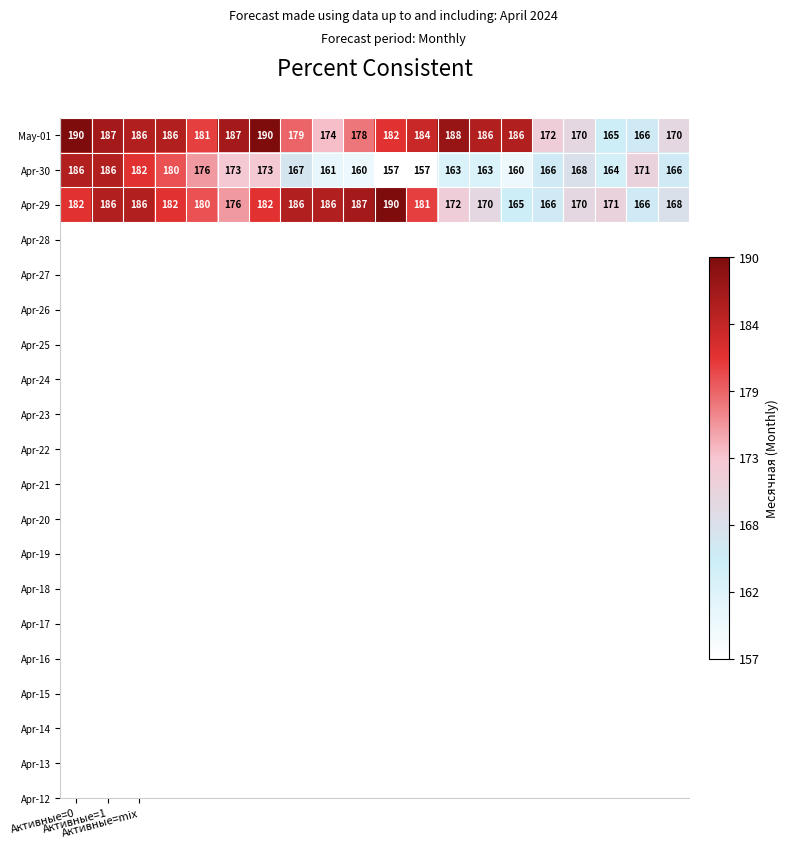

What is the difference between the maximum and minimum values in the May-01 series?

25